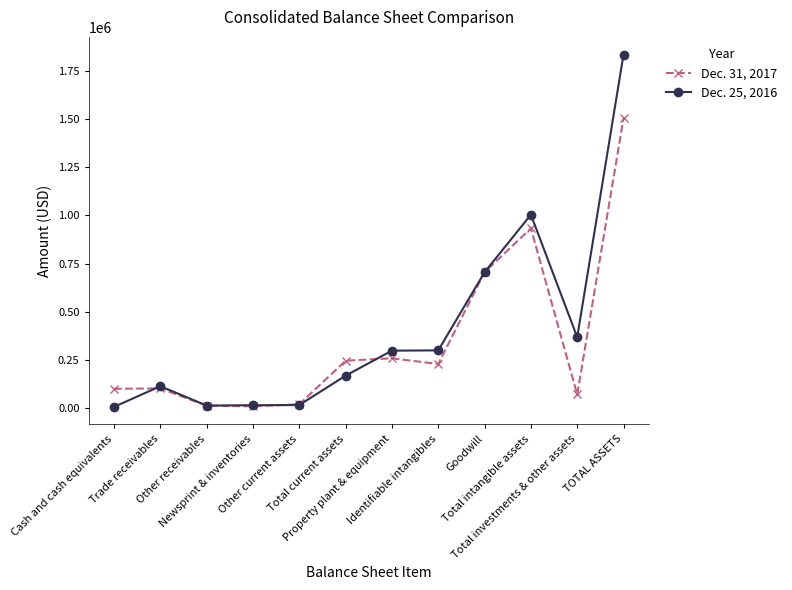

Which series has the largest total across all categories?

Dec. 25, 2016